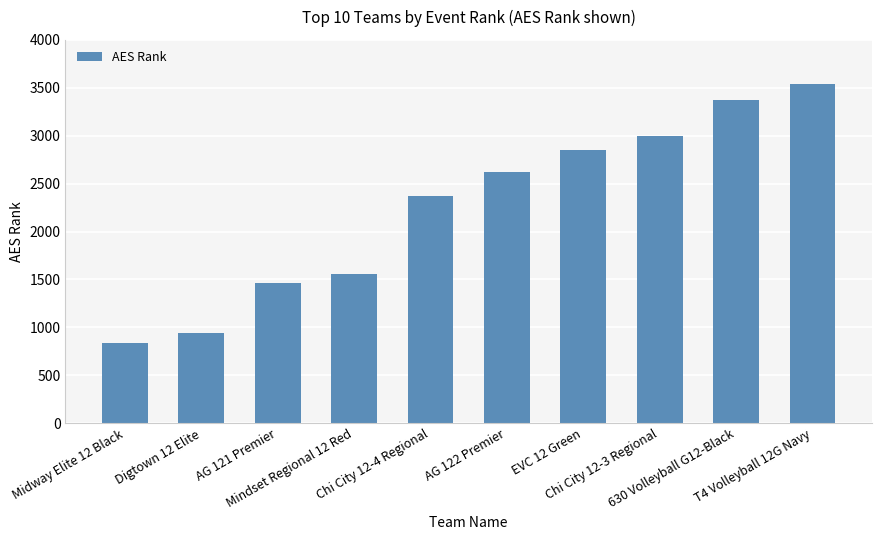

What is the sum of the values at Mindset Regional 12 Red and Chi City 12-4 Regional?

3922